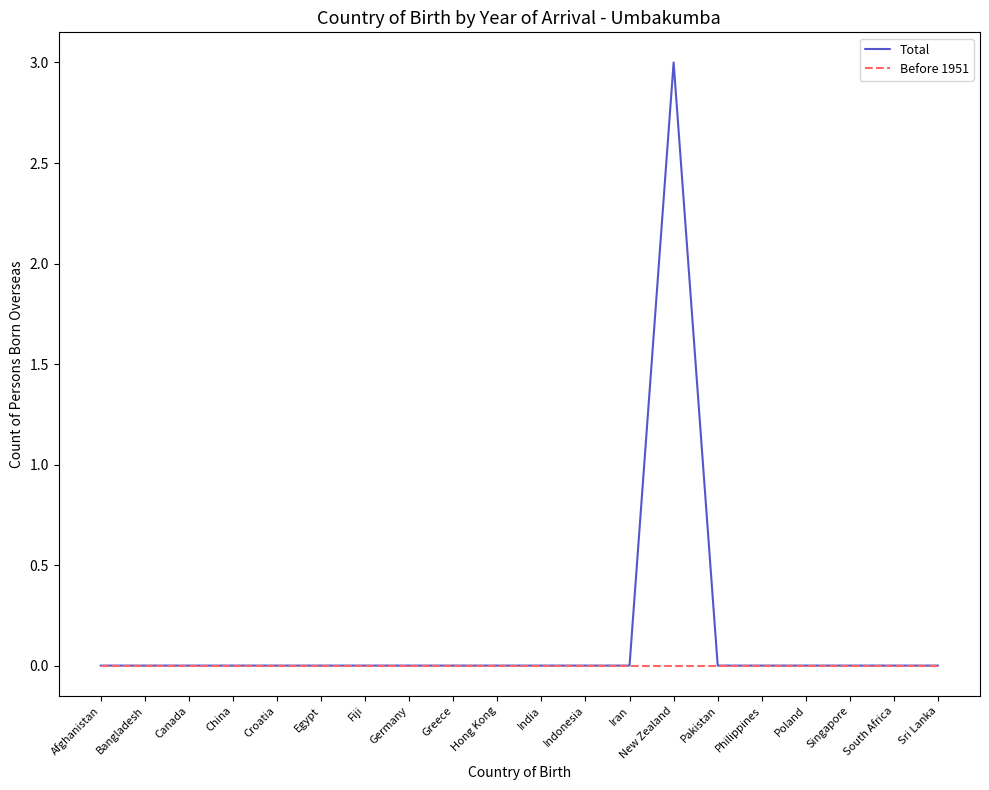

What are all the series names shown in the legend?

Total, Before 1951